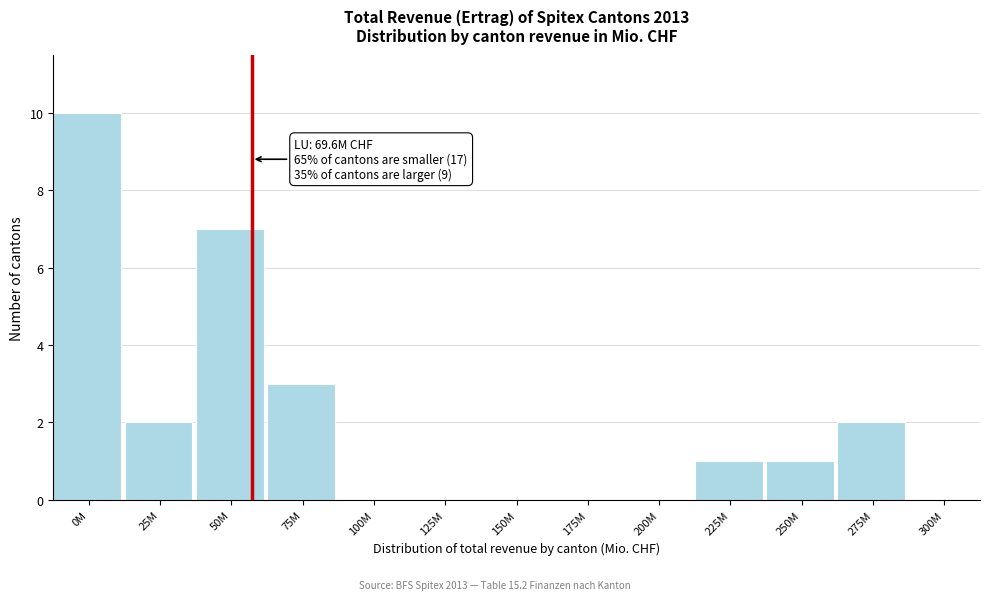

Reading left to right, list all the values displayed in this chart.

0M=10	25M=2	50M=7	75M=3	100M=0	125M=0	150M=0	175M=0	200M=0	225M=1	250M=1	275M=2	300M=0